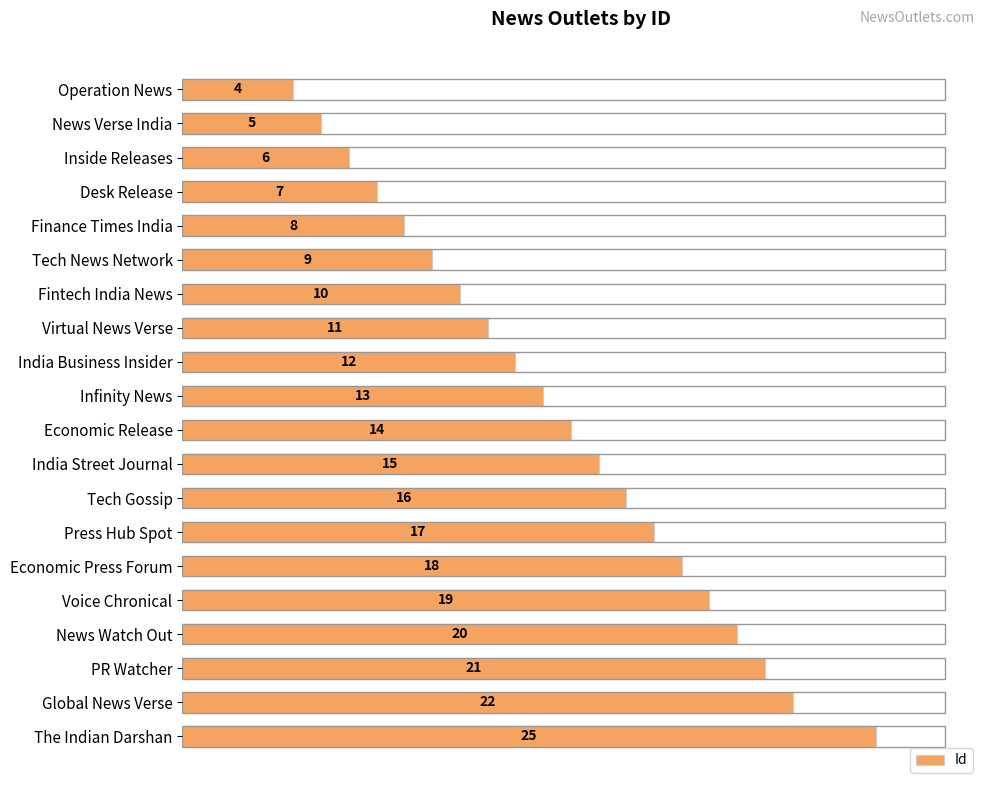

Which has a higher value, Tech Gossip or India Business Insider?

Tech Gossip